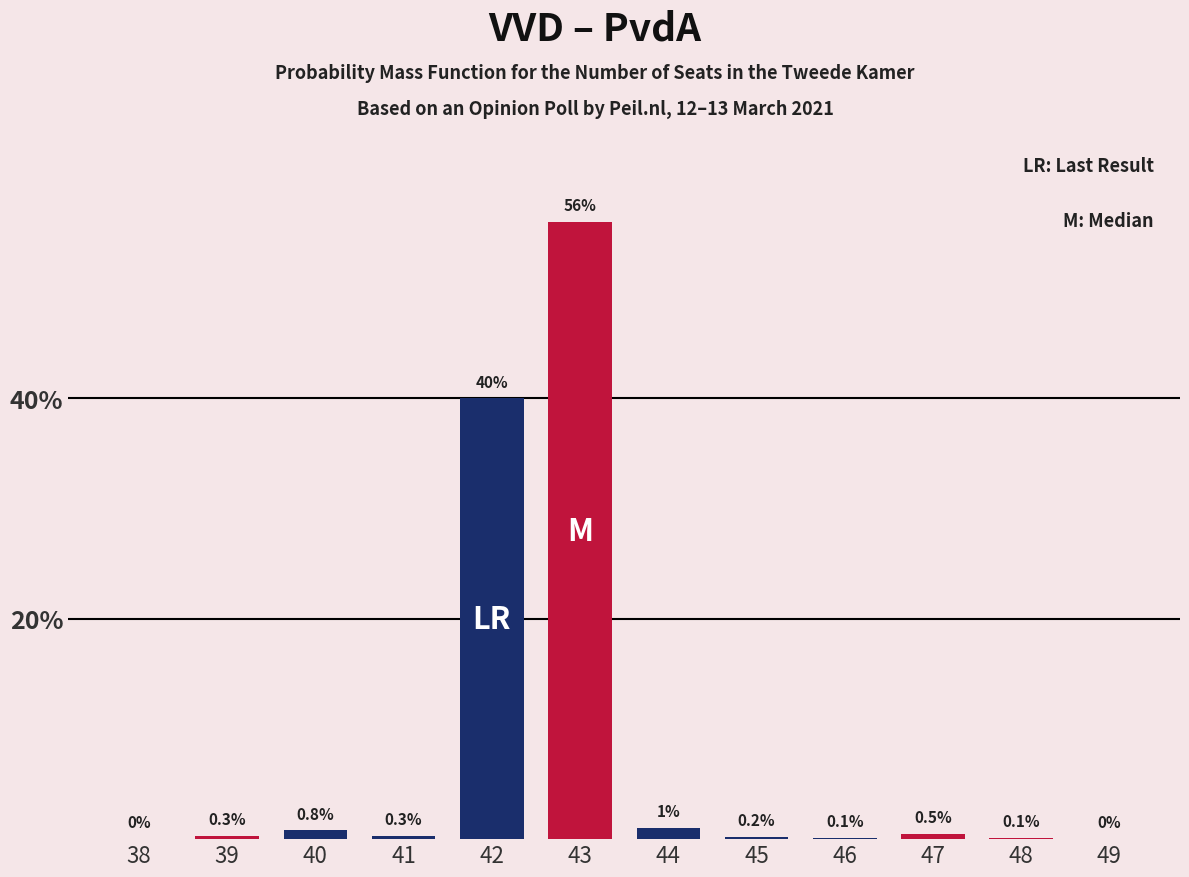

Reading left to right, list all the values displayed in this chart.

38=0.0	39=0.3	40=0.8	41=0.3	42=40.0	43=56.0	44=1.0	45=0.2	46=0.1	47=0.5	48=0.1	49=0.0